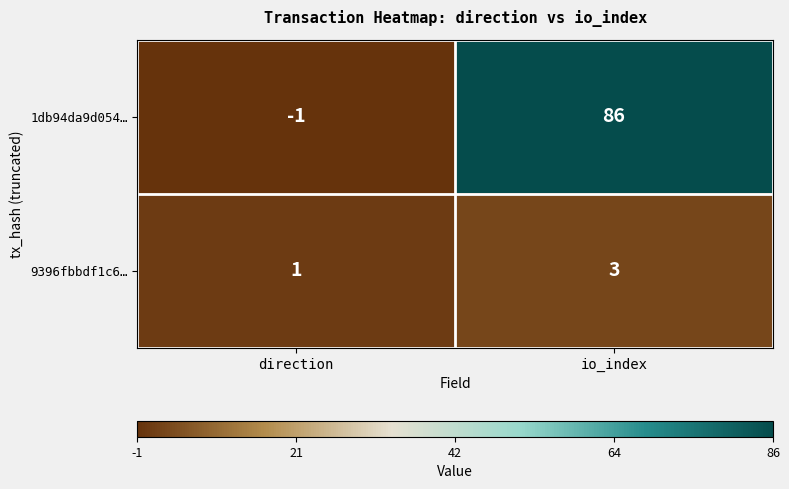

Reading left to right, extract all data points from this chart.

1db94da9d054…: direction=-1	io_index=86
9396fbbdf1c6…: direction=1	io_index=3